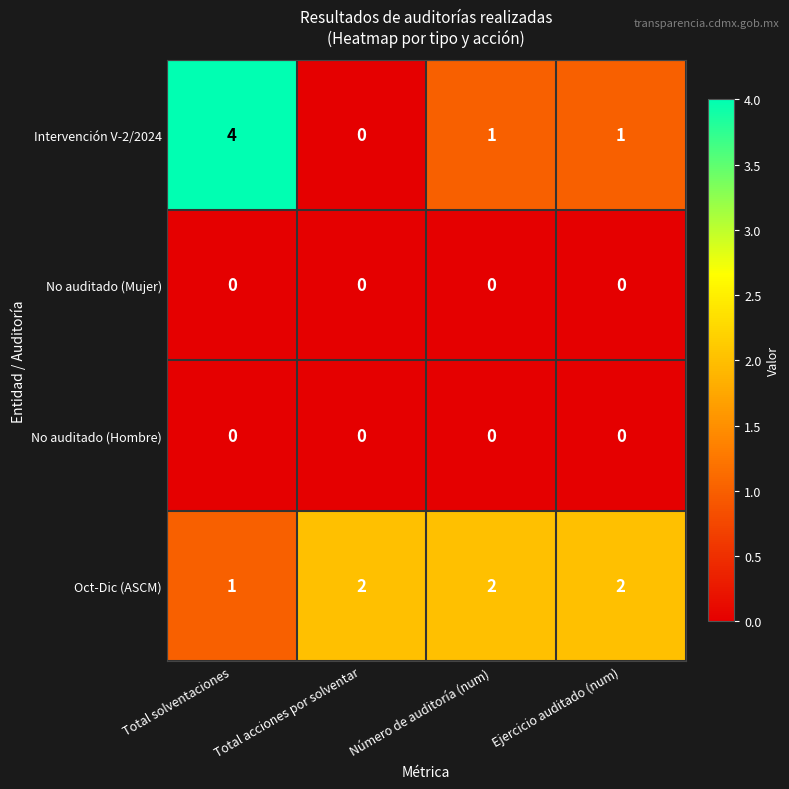

The value of Oct-Dic (ASCM) at Total acciones por solventar is 1. True or false?

False